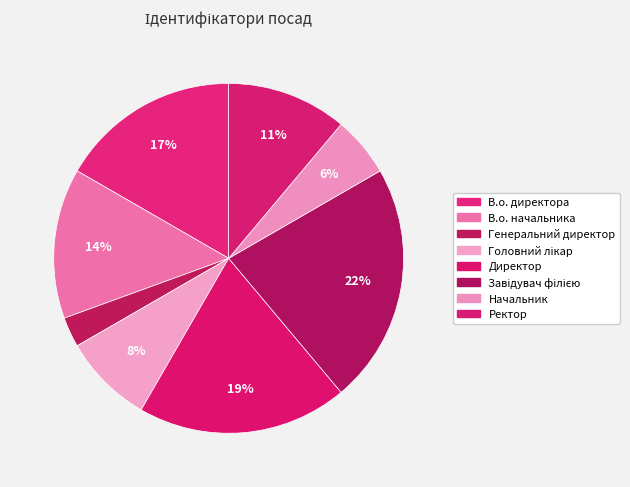

To the nearest percent, what portion does Генеральний директор represent?

3%